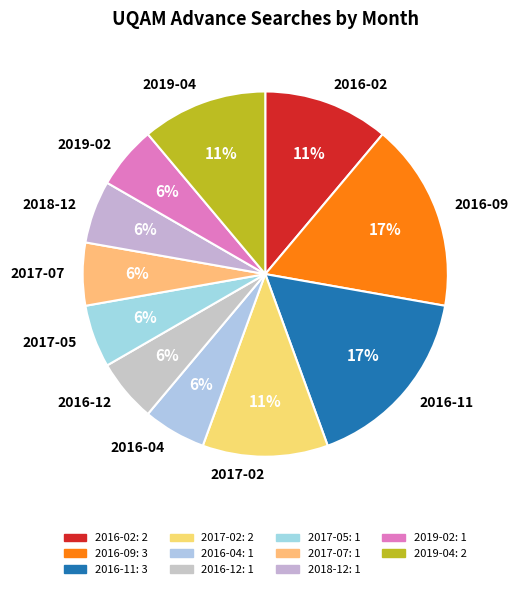

The 2018-12 slice represents 6% of the pie. True or false?

True